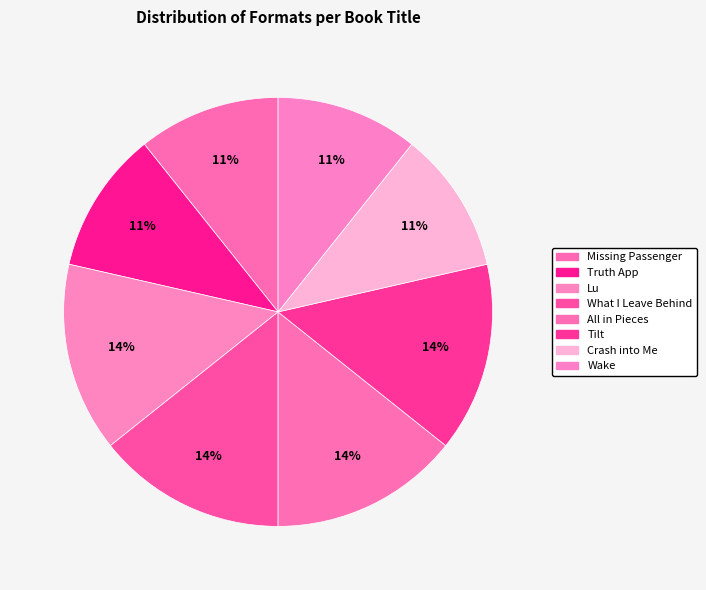

Count the number of slices in the pie.

8